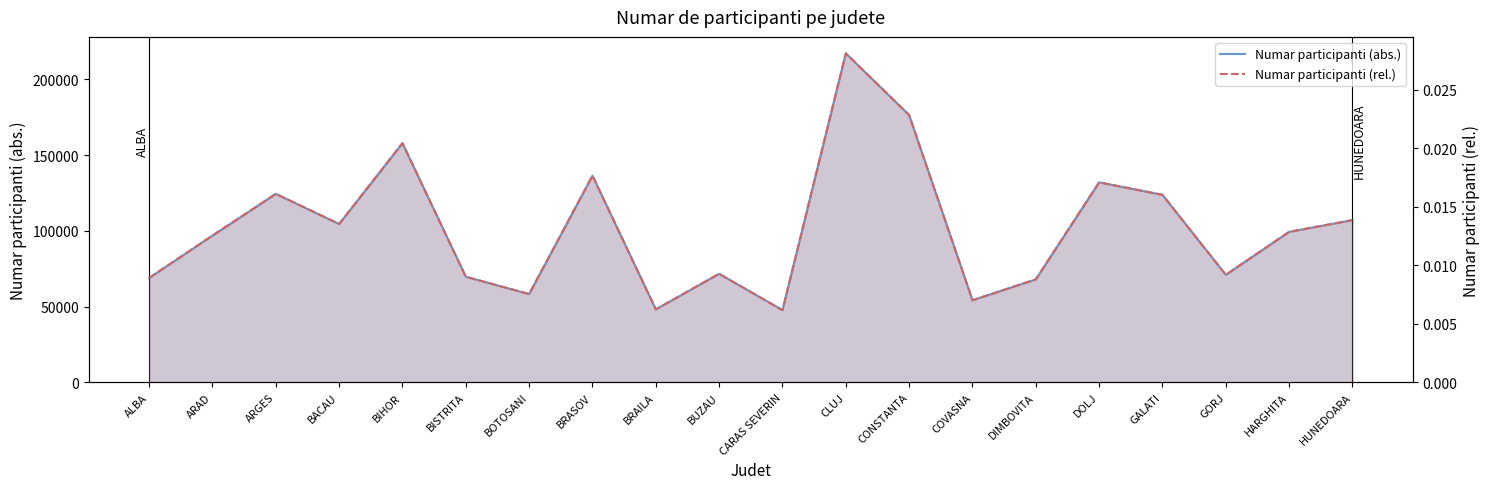

List the series in order of their peak value, highest first.

Numar participanti (abs.), Numar participanti (rel.)